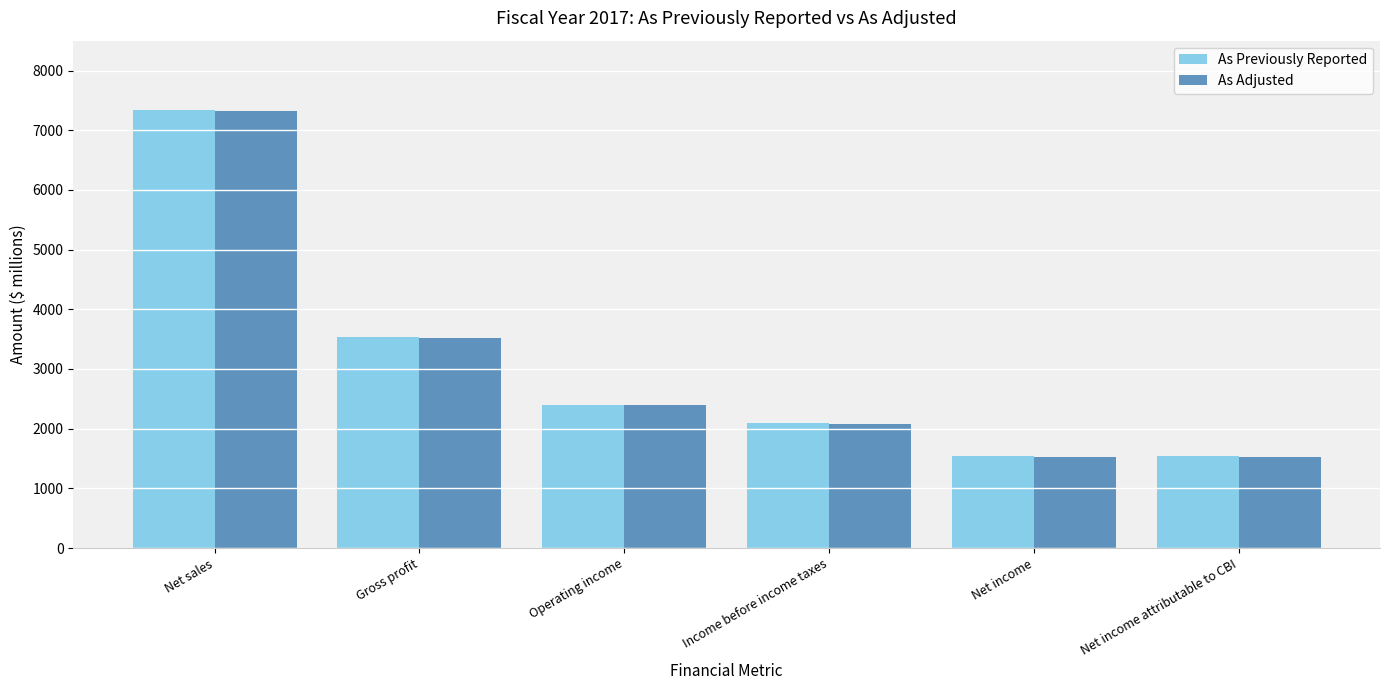

What is the total value across all series at Gross profit?

7048.4